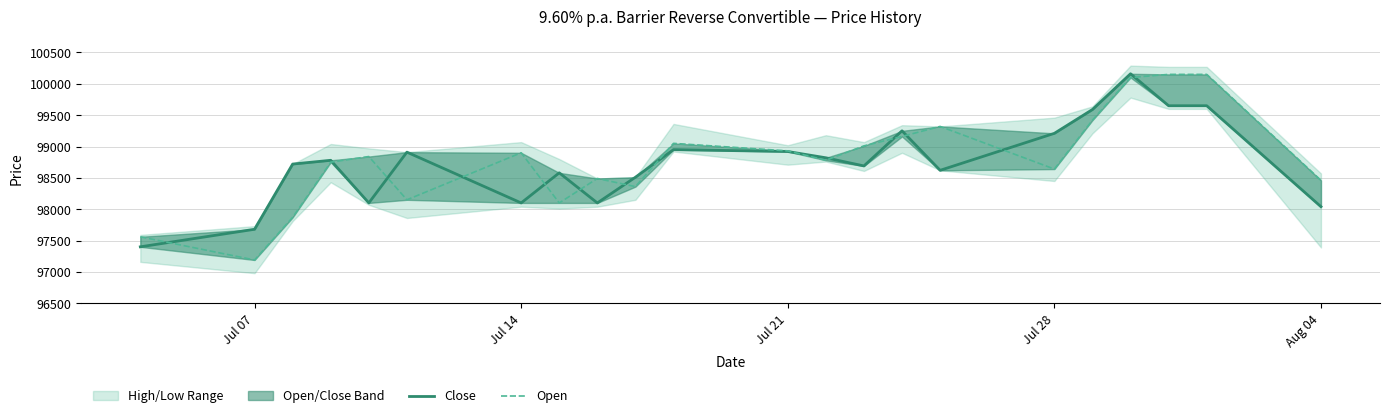

How many interior local peaks does the Close series have?

6